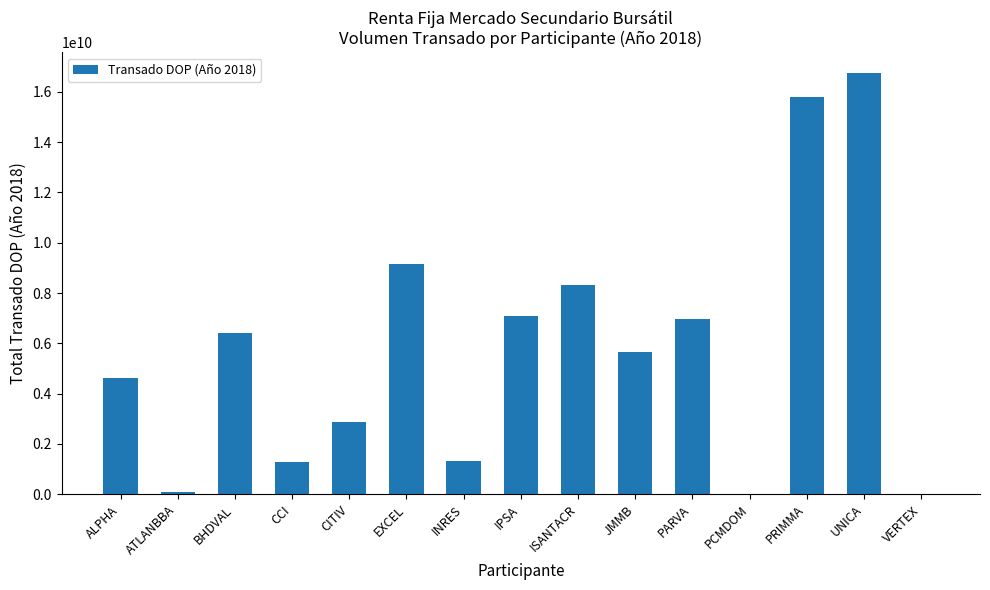

The value at VERTEX is 19965851.1. True or false?

True